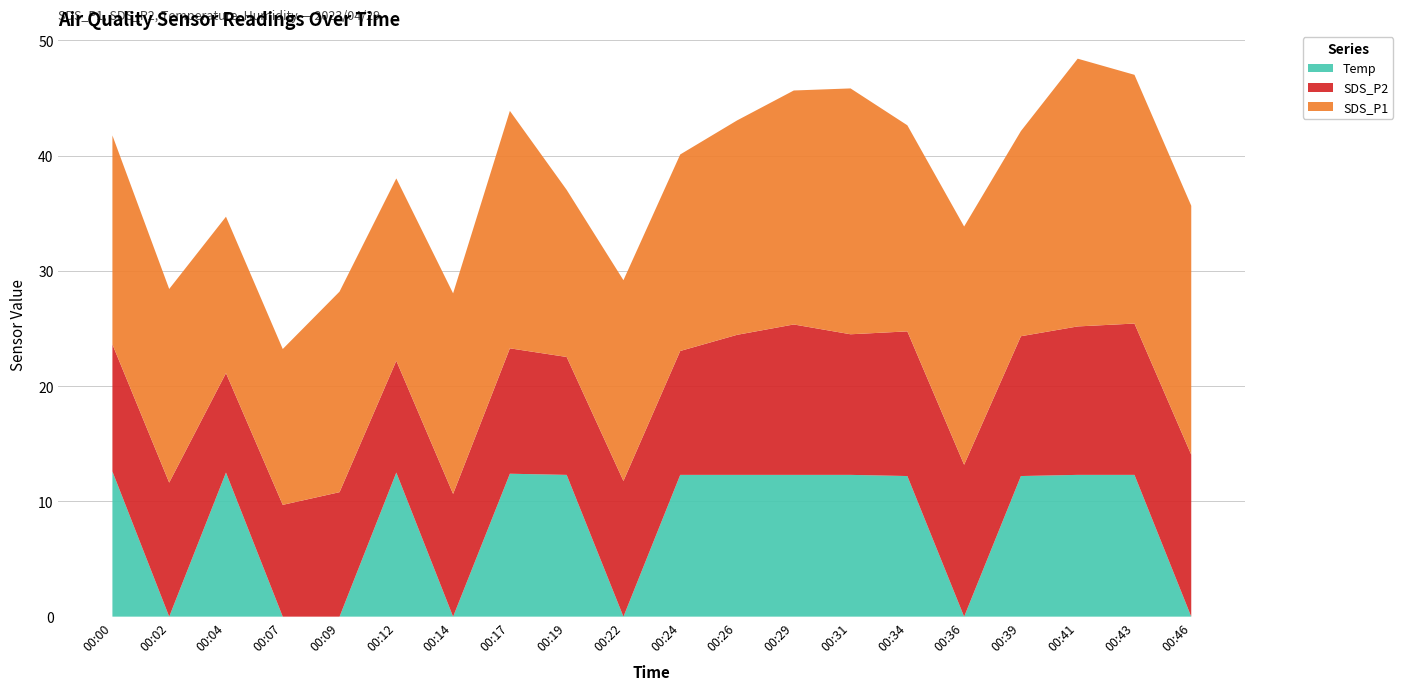

What is the total value across all series at 00:02?

28.4